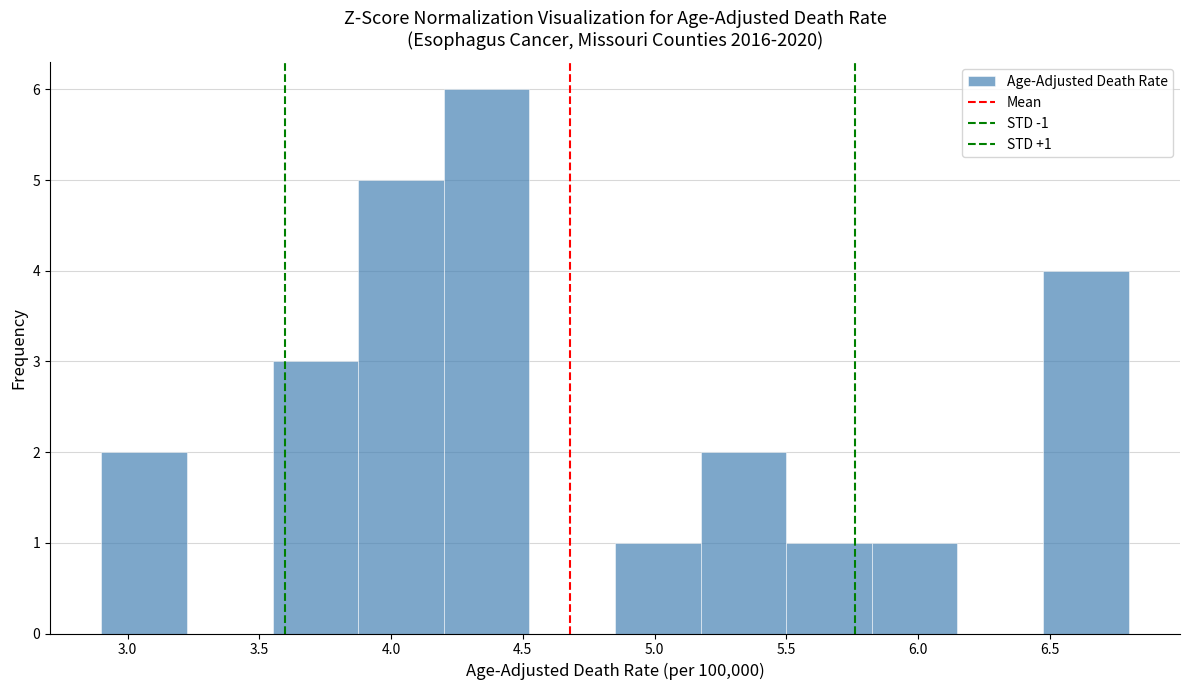

Which range on the x-axis has the tallest bar?

4.200 to 4.525